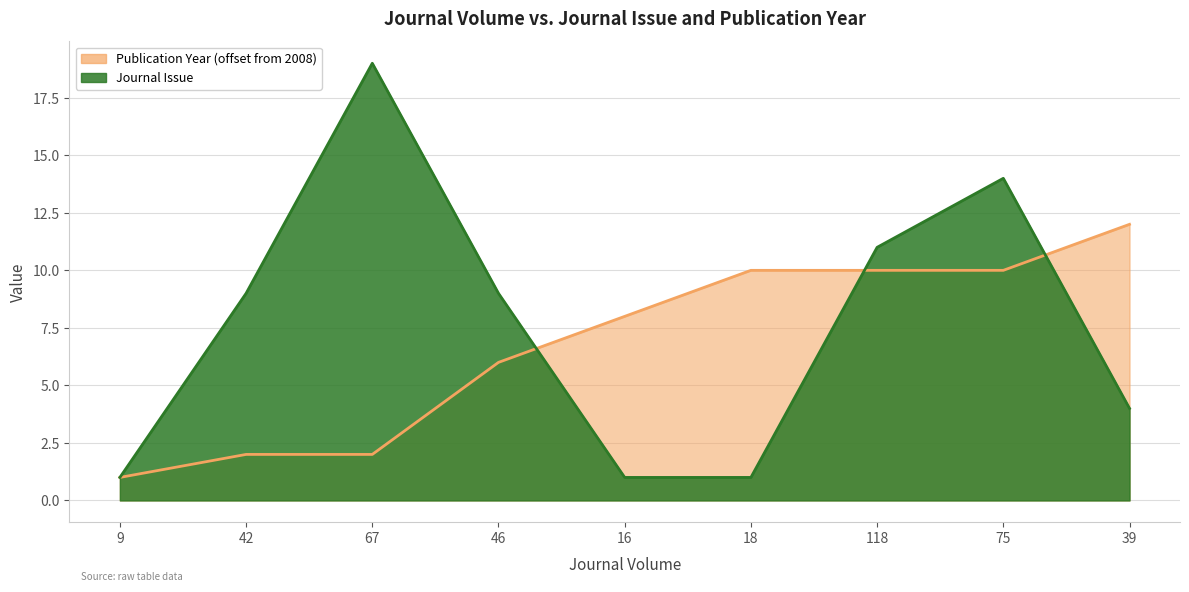

Reading left to right, extract all data points from this chart.

Journal Issue: 1	9	19	9	1	1	11	14	4
Publication Year: 1	2	2	6	8	10	10	10	12